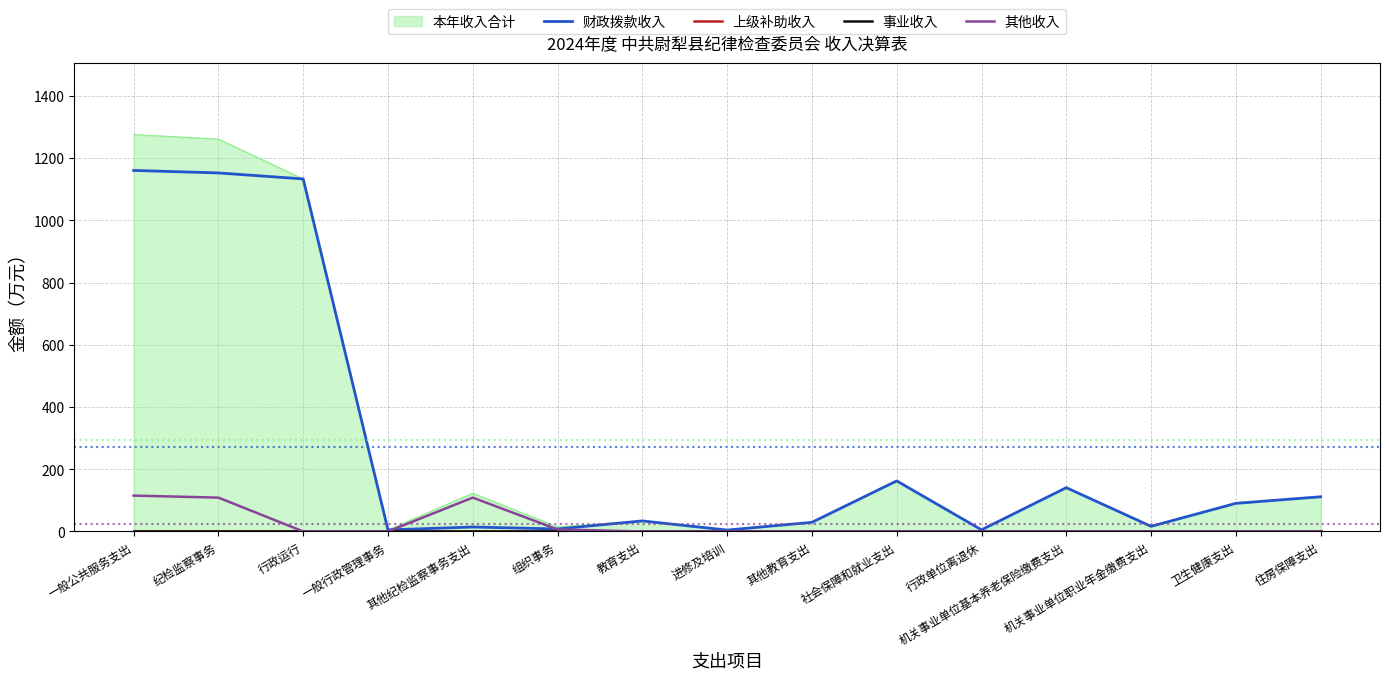

Reading right to left, extract all data points from this chart.

财政拨款收入: 住房保障支出=111.5	卫生健康支出=90.4	机关事业单位职业年金缴费支出=16.4	机关事业单位基本养老保险缴费支出=140.8	行政单位离退休=5.2	社会保障和就业支出=162.5	其他教育支出=29.4	进修及培训=4.5	教育支出=33.9	组织事务=8.0	其他纪检监察事务支出=14.3	一般行政管理事务=5.0	行政运行=1133.0	纪检监察事务=1152.3	一般公共服务支出=1160.4
上级补助收入: 住房保障支出=0.0	卫生健康支出=0.0	机关事业单位职业年金缴费支出=0.0	机关事业单位基本养老保险缴费支出=0.0	行政单位离退休=0.0	社会保障和就业支出=0.0	其他教育支出=0.0	进修及培训=0.0	教育支出=0.0	组织事务=0.0	其他纪检监察事务支出=0.0	一般行政管理事务=0.0	行政运行=0.0	纪检监察事务=0.0	一般公共服务支出=0.0
事业收入: 住房保障支出=0.0	卫生健康支出=0.0	机关事业单位职业年金缴费支出=0.0	机关事业单位基本养老保险缴费支出=0.0	行政单位离退休=0.0	社会保障和就业支出=0.0	其他教育支出=0.0	进修及培训=0.0	教育支出=0.0	组织事务=0.0	其他纪检监察事务支出=0.0	一般行政管理事务=0.0	行政运行=0.0	纪检监察事务=0.0	一般公共服务支出=0.0
其他收入: 住房保障支出=0.0	卫生健康支出=0.0	机关事业单位职业年金缴费支出=0.0	机关事业单位基本养老保险缴费支出=0.0	行政单位离退休=0.0	社会保障和就业支出=0.0	其他教育支出=0.0	进修及培训=0.0	教育支出=0.0	组织事务=6.5	其他纪检监察事务支出=108.8	一般行政管理事务=0.0	行政运行=0.0	纪检监察事务=108.8	一般公共服务支出=115.3